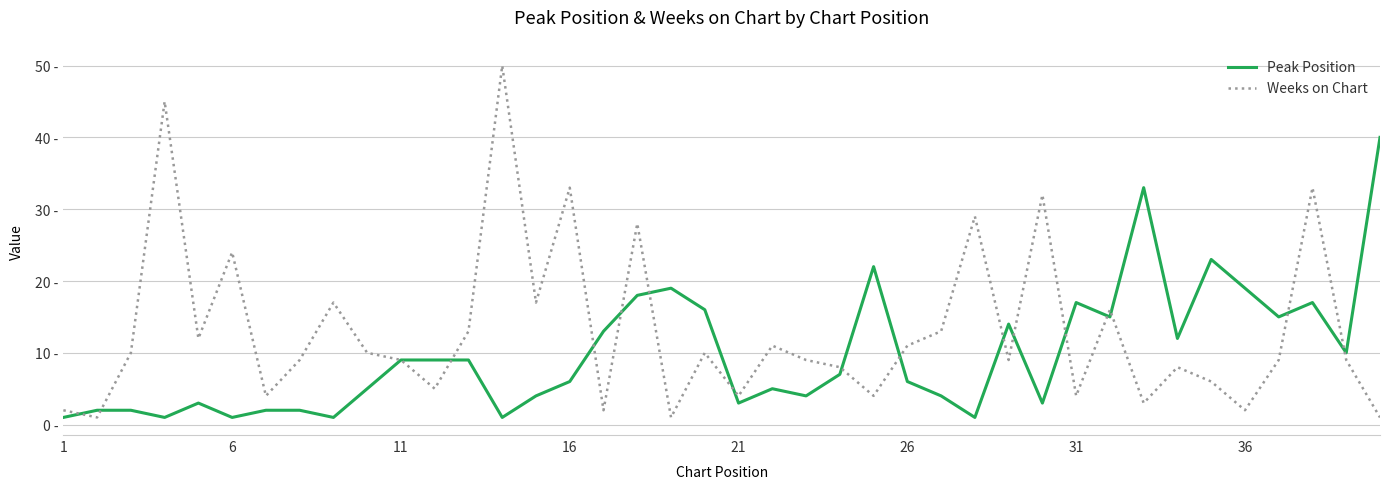

After their last crossing, which series has the higher values: Weeks on Chart or Peak Position?

Peak Position